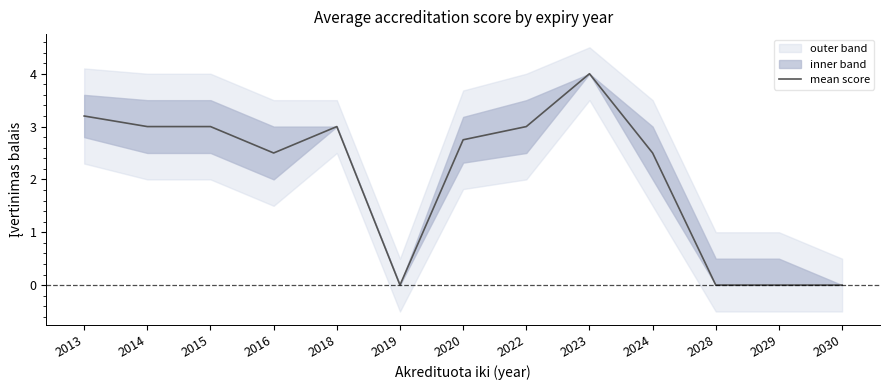

What is the change in value from 2013 to 2023?

+0.8